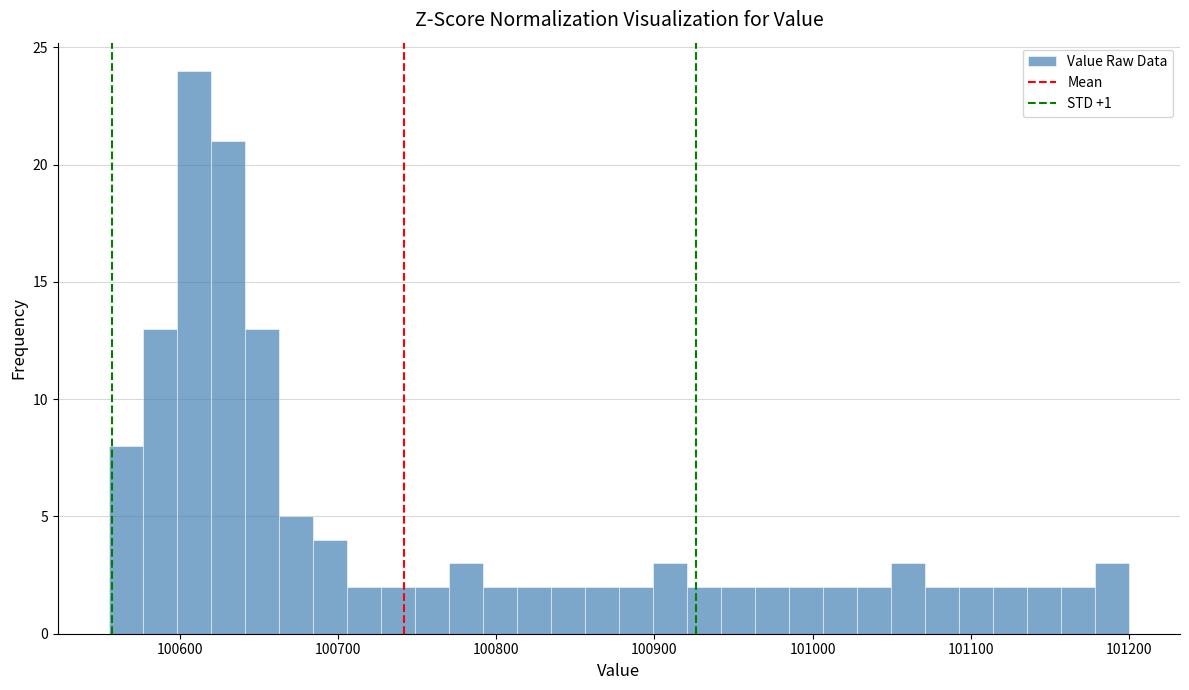

Around what value on the x-axis is the tallest bar? Give the approximate position of its centre, as read against the axis.

100610